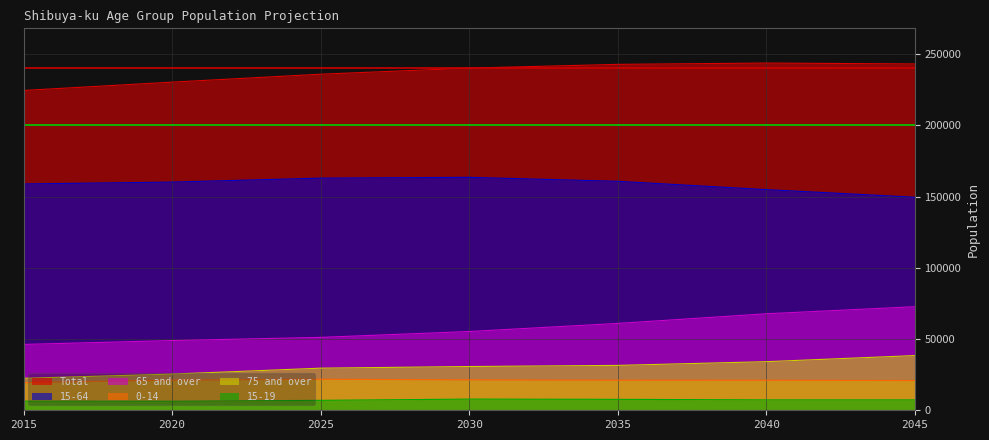

What are all the series names shown in the legend?

Total, 15-64, 65 and over, 0-14, 75 and over, 15-19